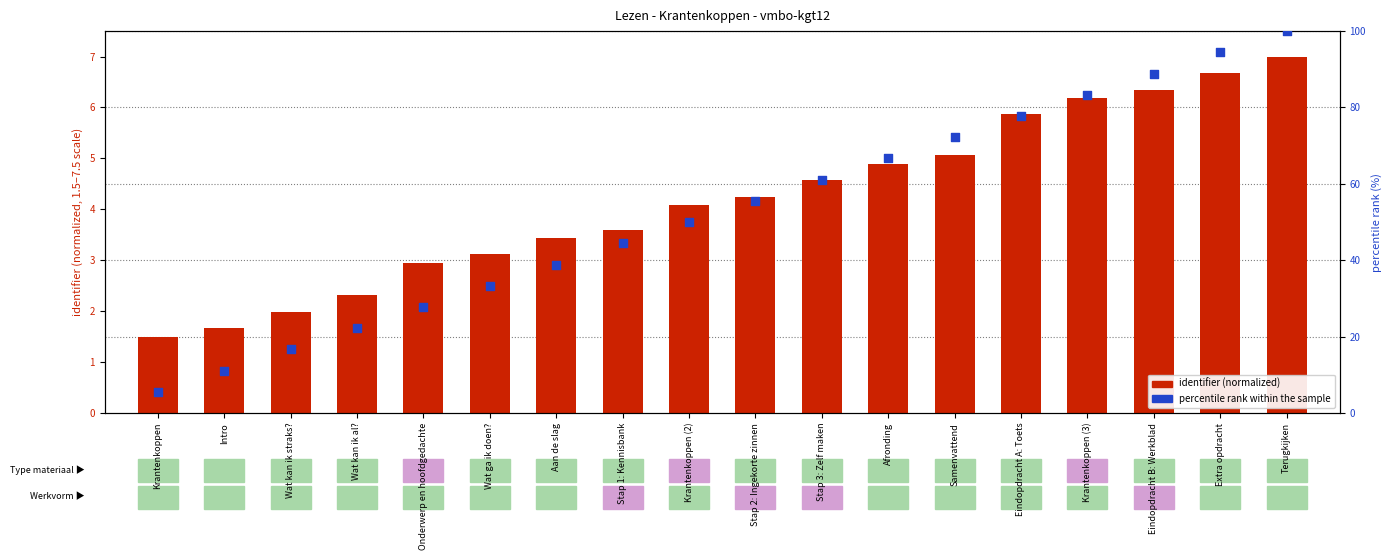

What are all the series names shown in the legend?

identifier (normalized), percentile rank within the sample